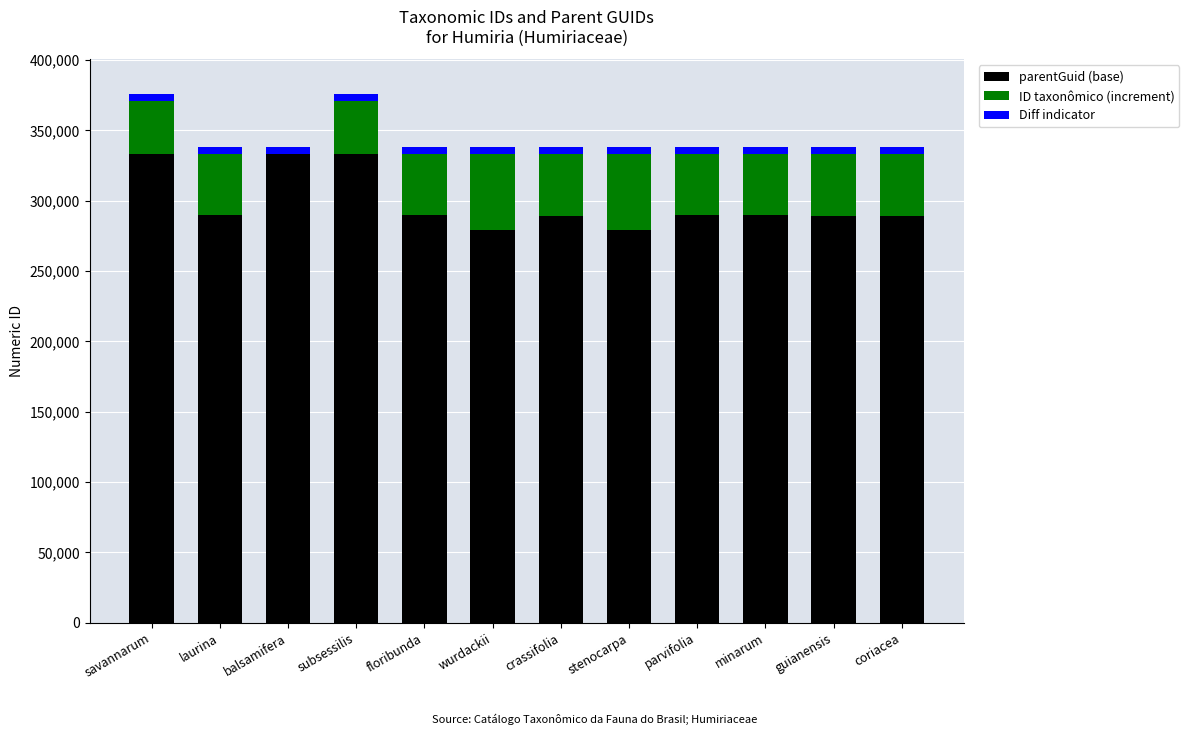

The value of parentGuid (base) at balsamifera is 333331. True or false?

True